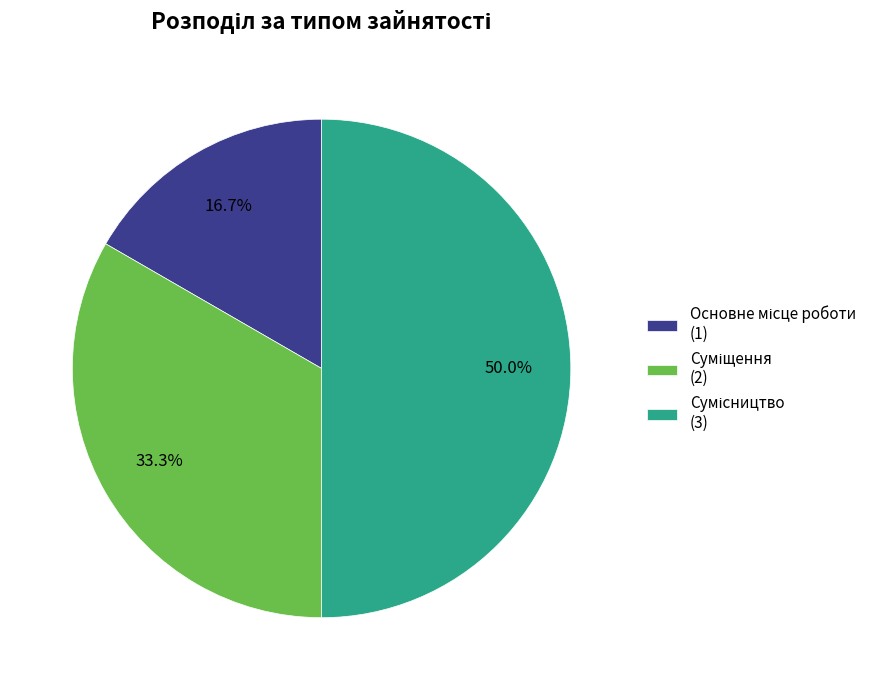

How many slices are in this pie chart?

3